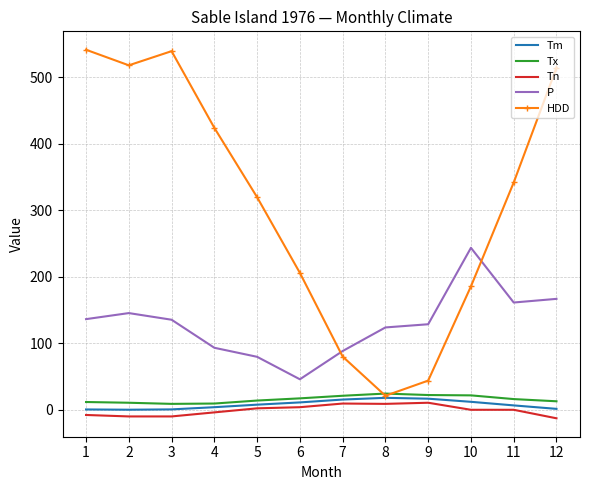

Which series has the widest spread of values?

HDD